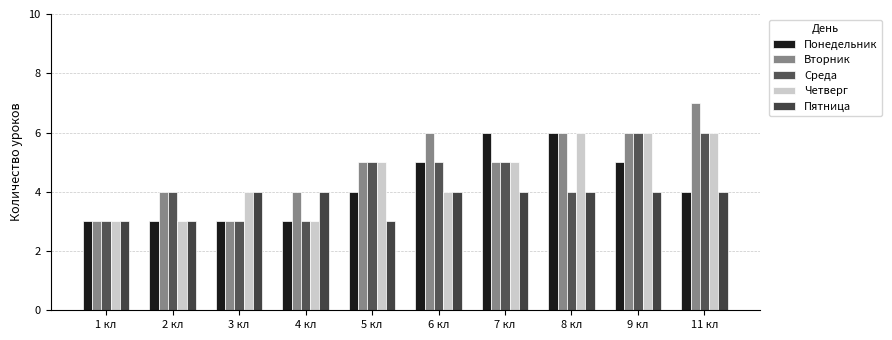

Are the bars grouped side by side (vs. stacked)?

Yes